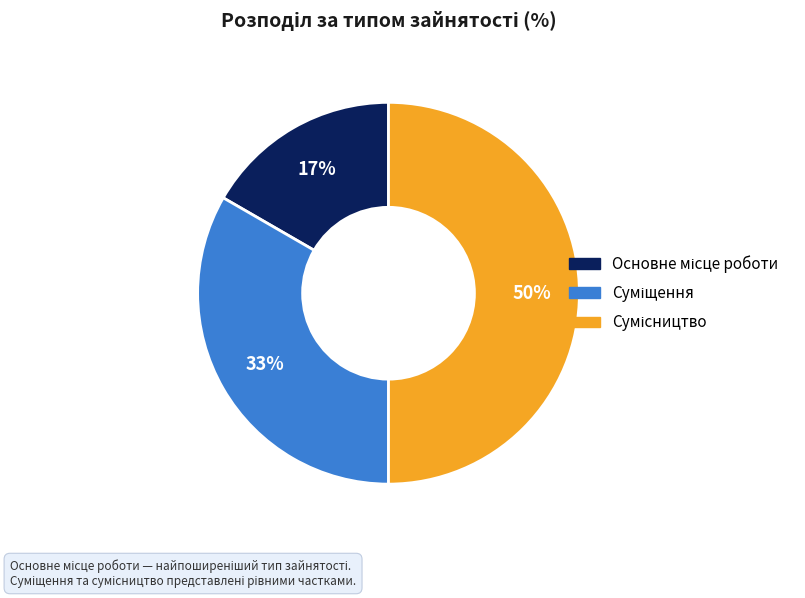

To the nearest percent, what is the average slice percentage?

33%